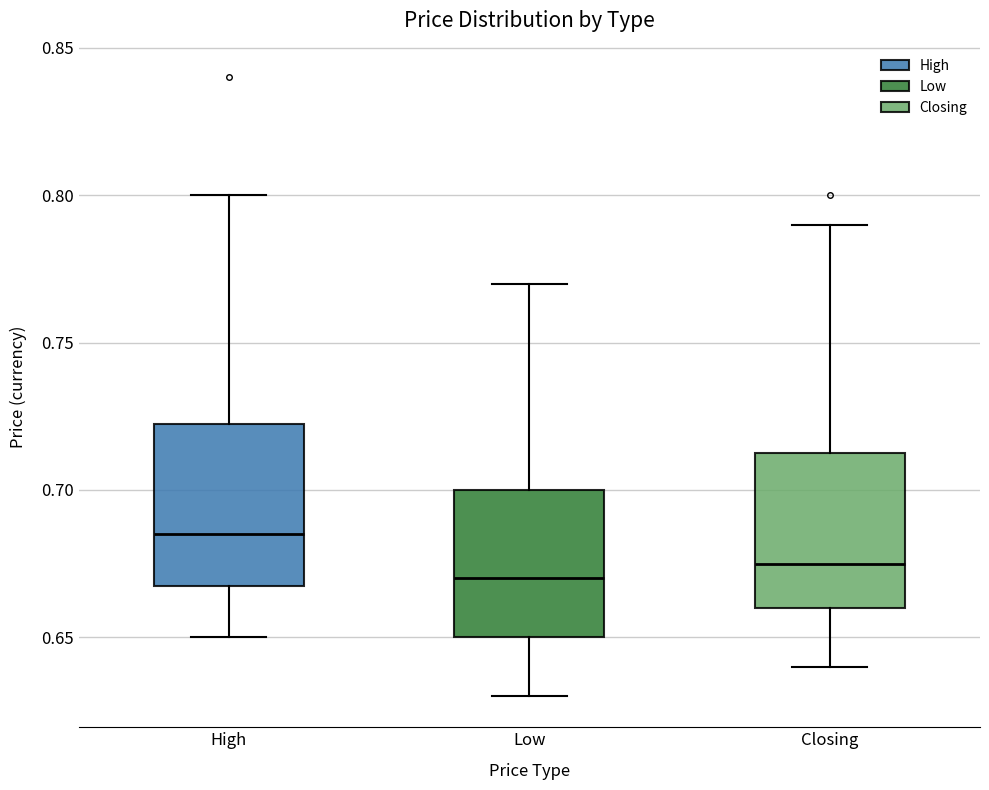

Where is the lower edge of the box for Low on the y-axis? The values are not printed on the chart, so give them approximately, as read against the axis.

0.650